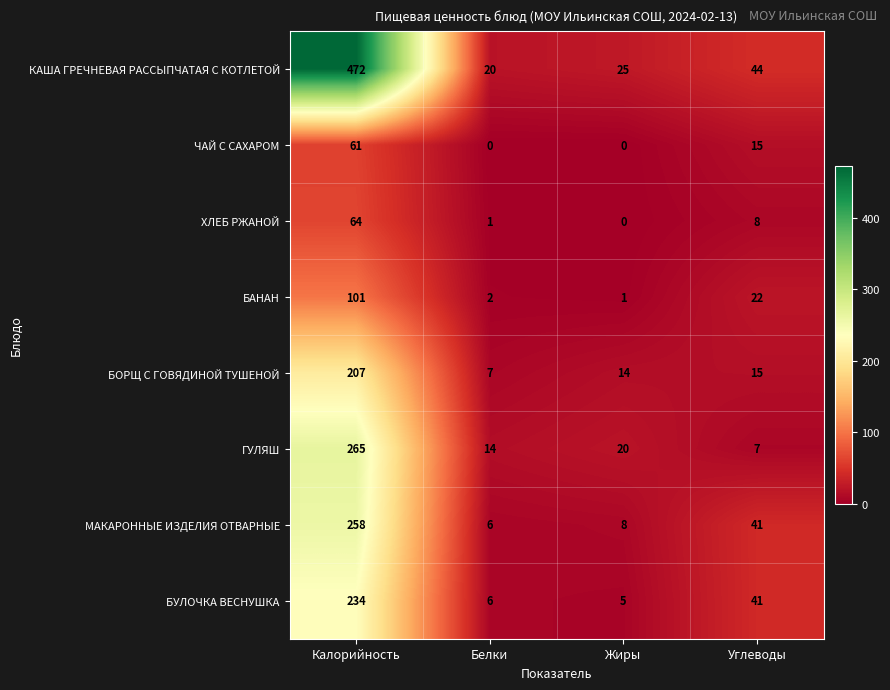

What is the sum of all ХЛЕБ РЖАНОЙ values?

73